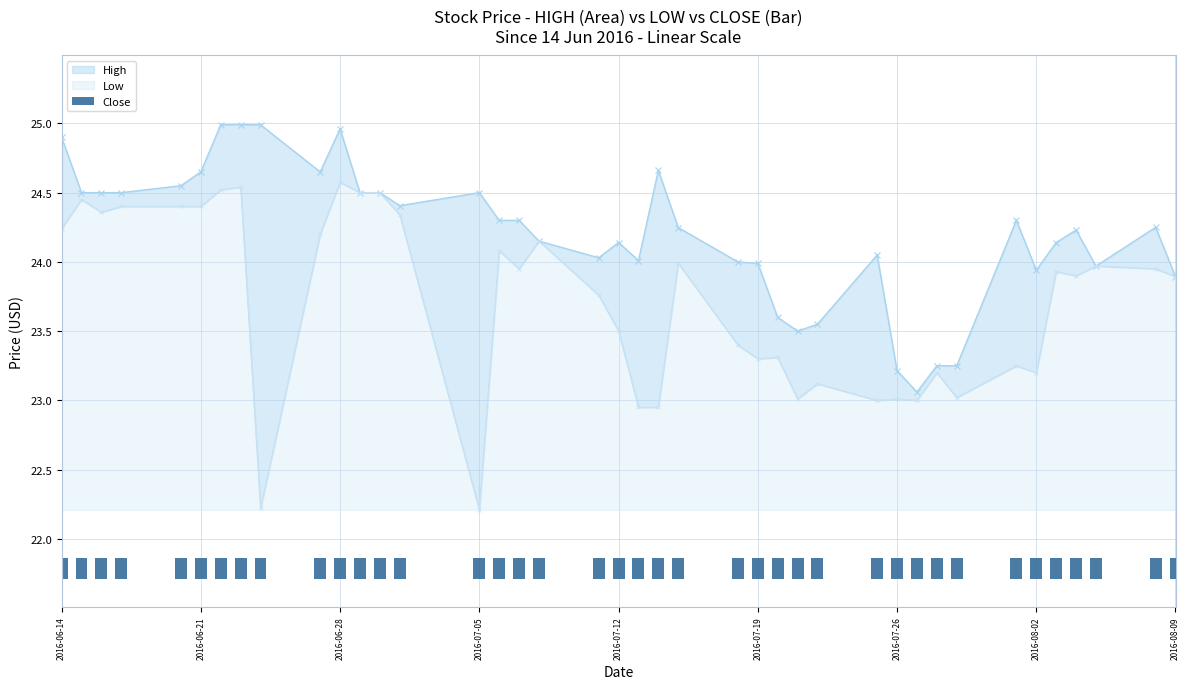

At which category does the chart reach its minimum across all series?

2016-07-05